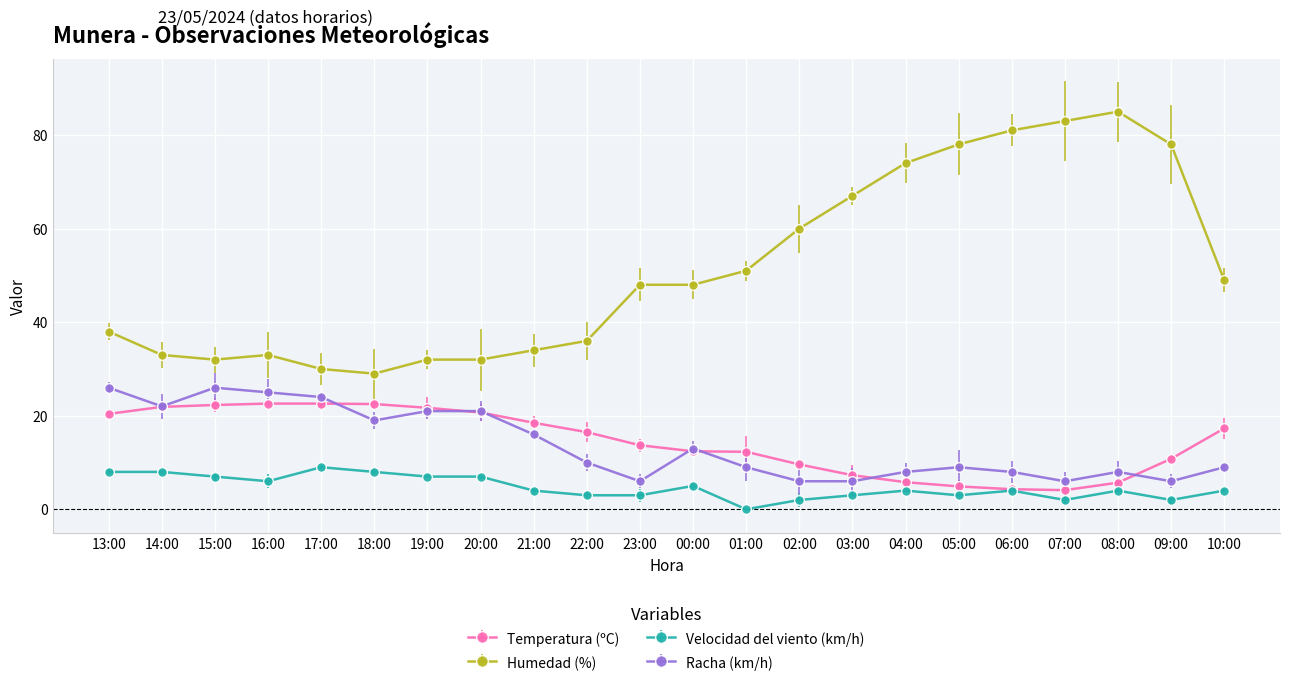

Which series has the largest total across all categories?

Humedad (%)